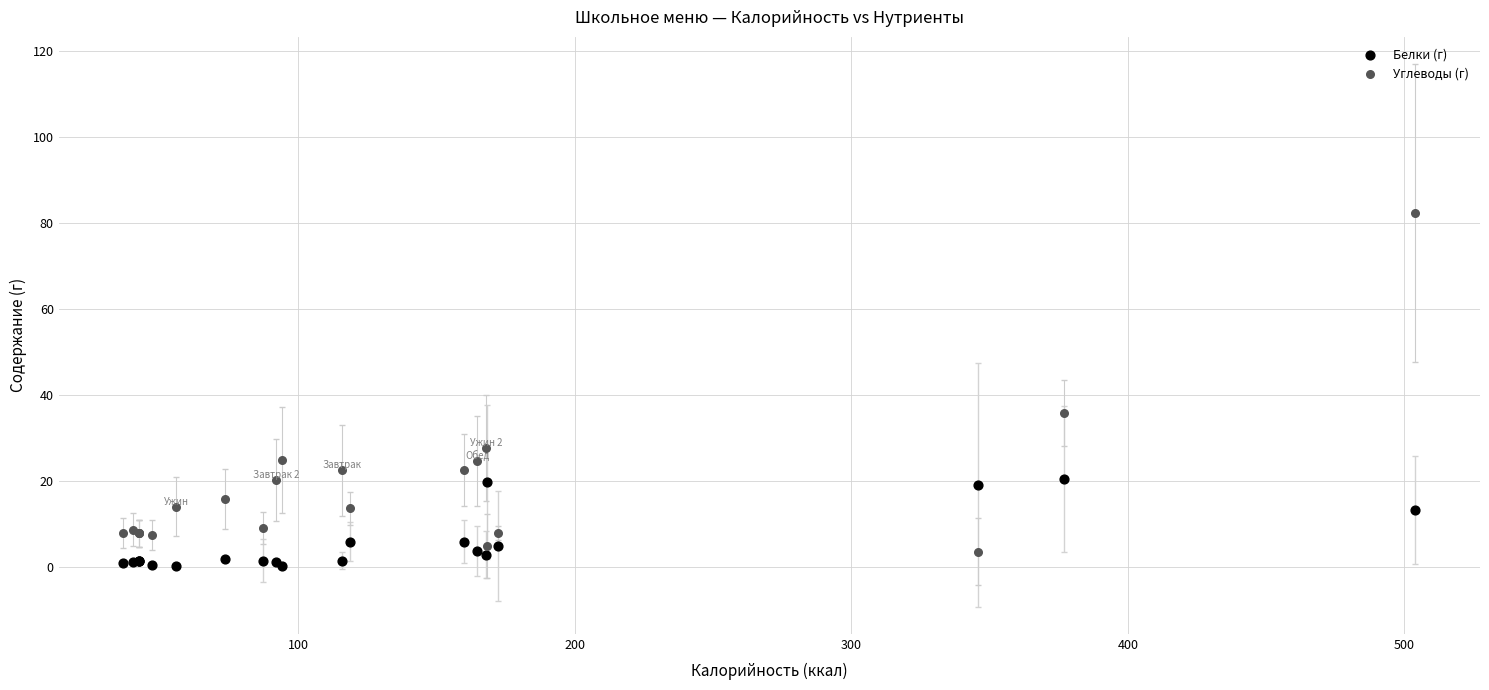

What is the X range (max minus min) for the scatter plot?

467.2